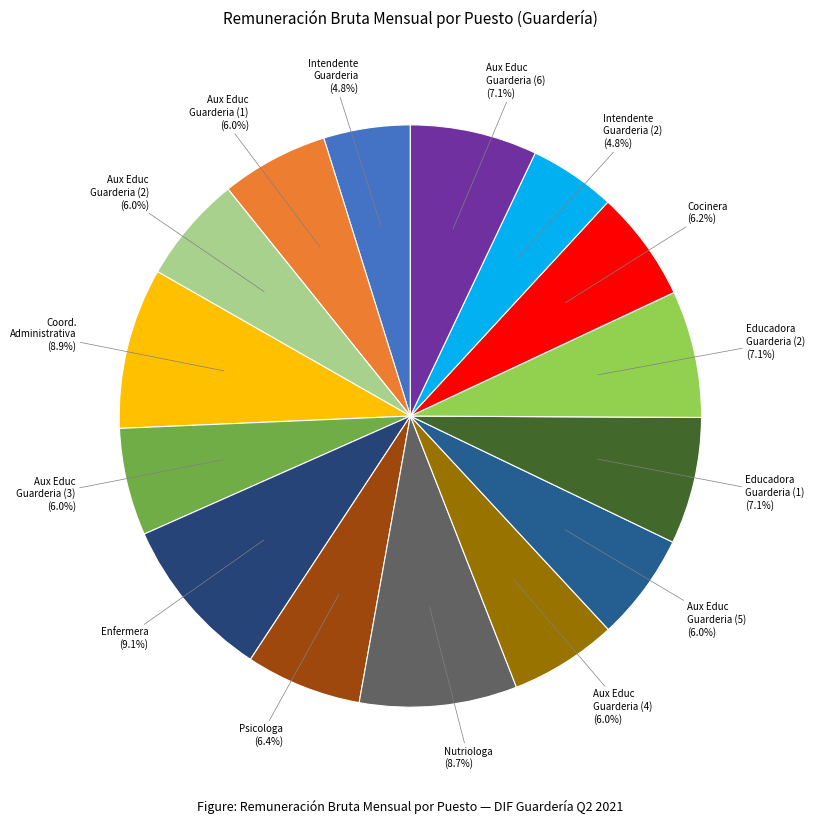

How many segments does this pie chart have?

15